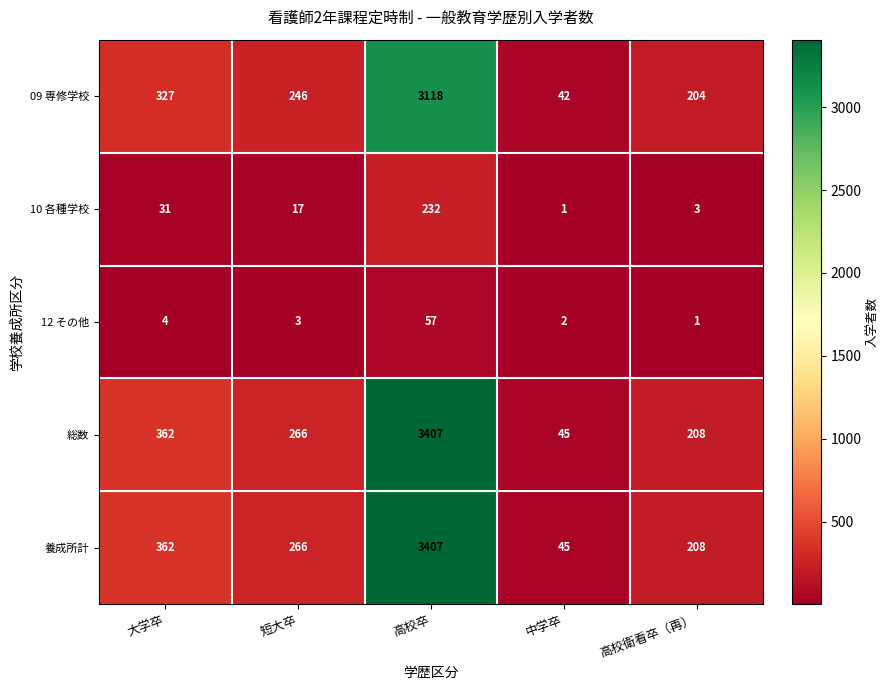

Is it true that 総数 equals 45 at 中学卒?

True